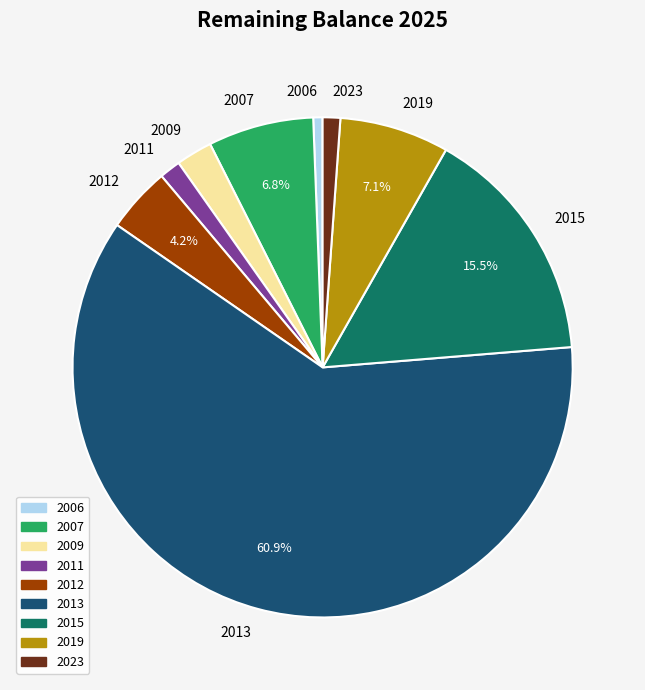

Which slice is the largest?

2013